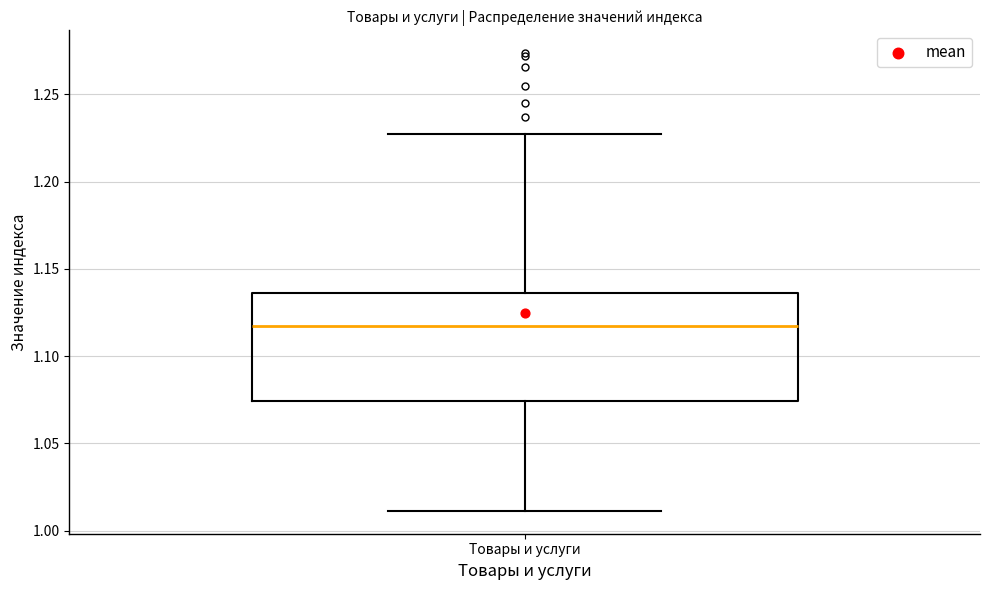

Read this box plot against the y-axis: the position of the median line, the range covered by the box, and the ends of both whiskers. The values are not printed on the chart, so give them approximately, as read against the axis.

median 1.115, box 1.075 to 1.135, whiskers 1.010 to 1.225